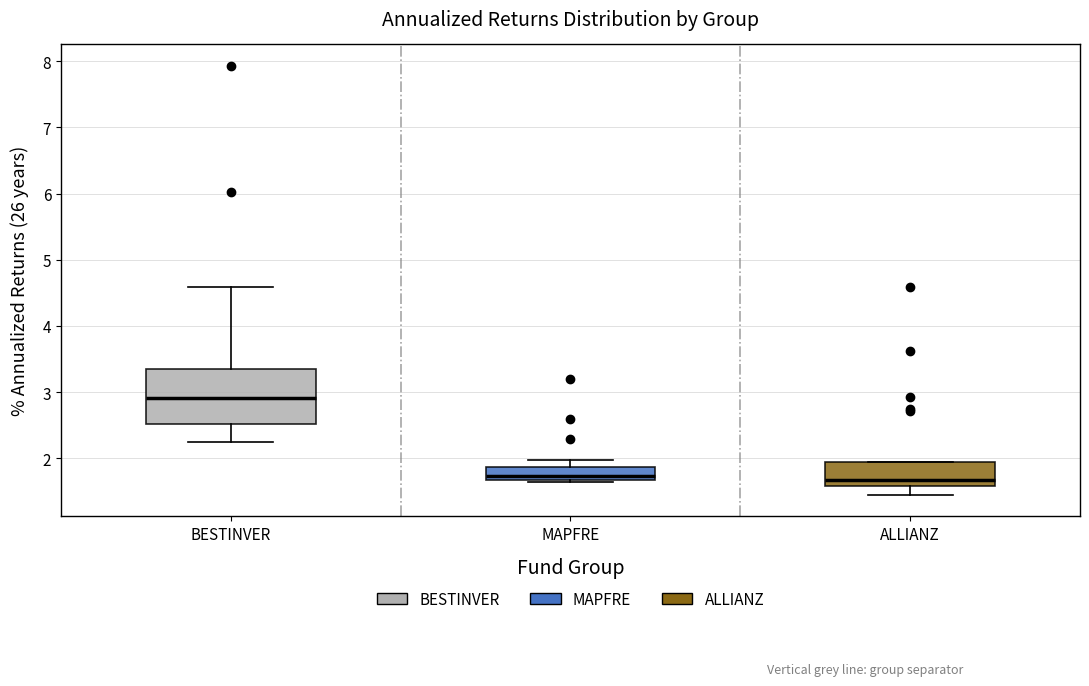

Which box has the highest median line?

BESTINVER